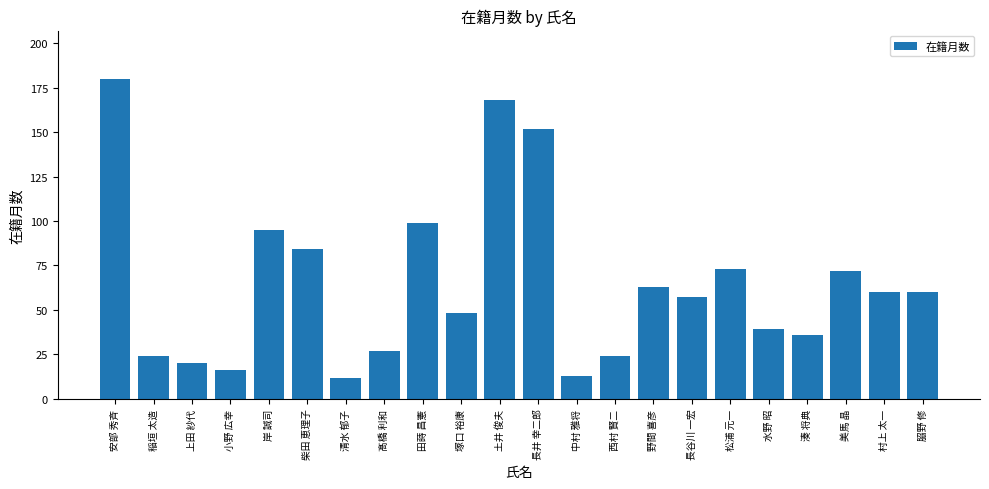

Between 小野 広幸 and 田蒔 昌憲, which is larger?

田蒔 昌憲